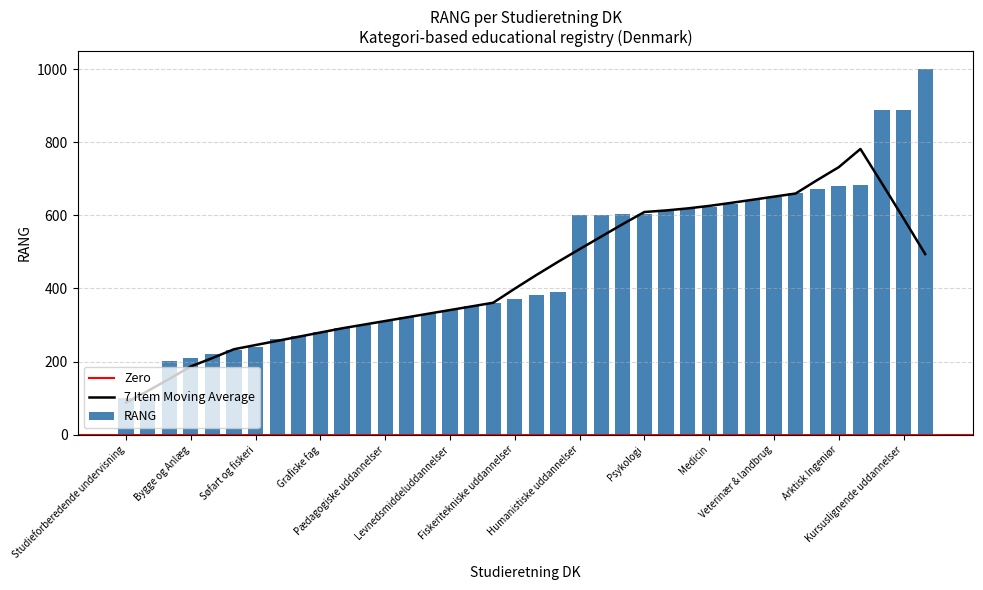

What is the difference between the second highest and second lowest values in the RANG series?

787